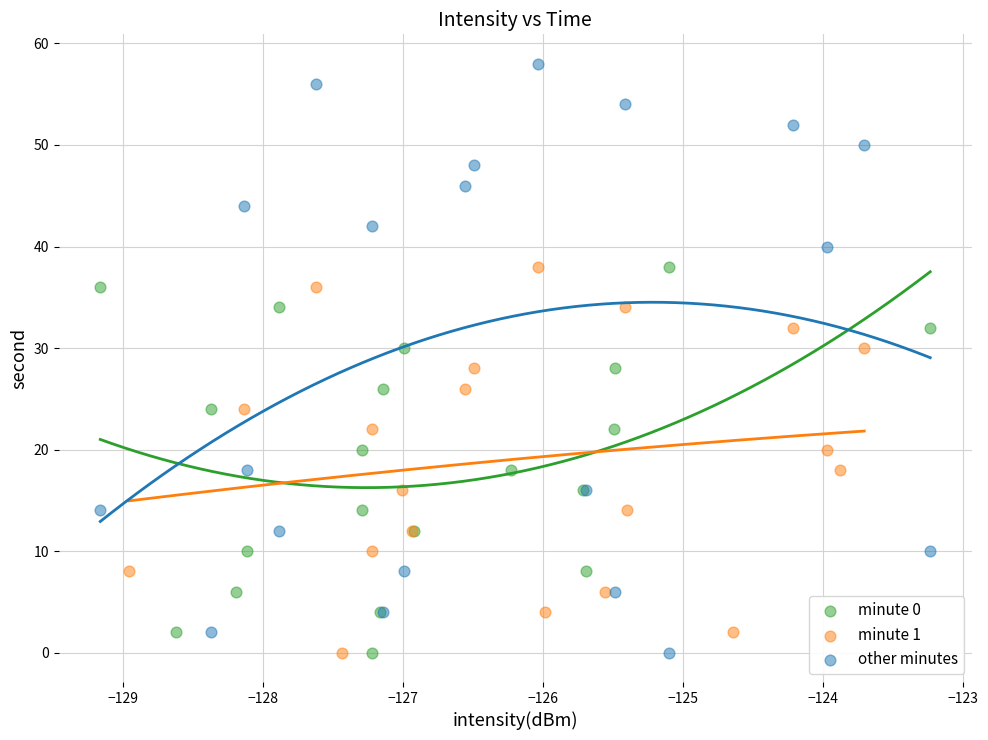

Which series contains the highest Y value?

other minutes